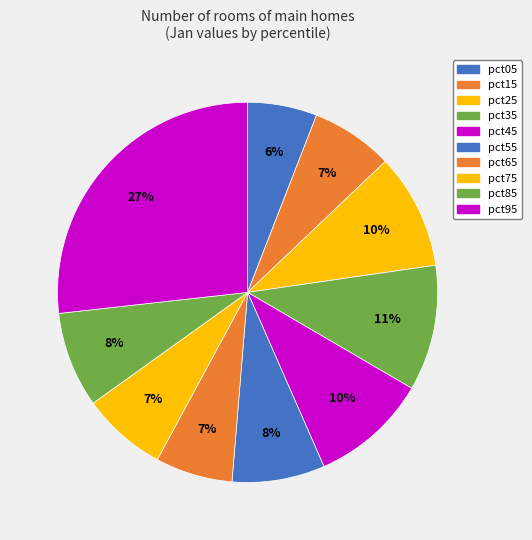

Count the number of slices in the pie.

10